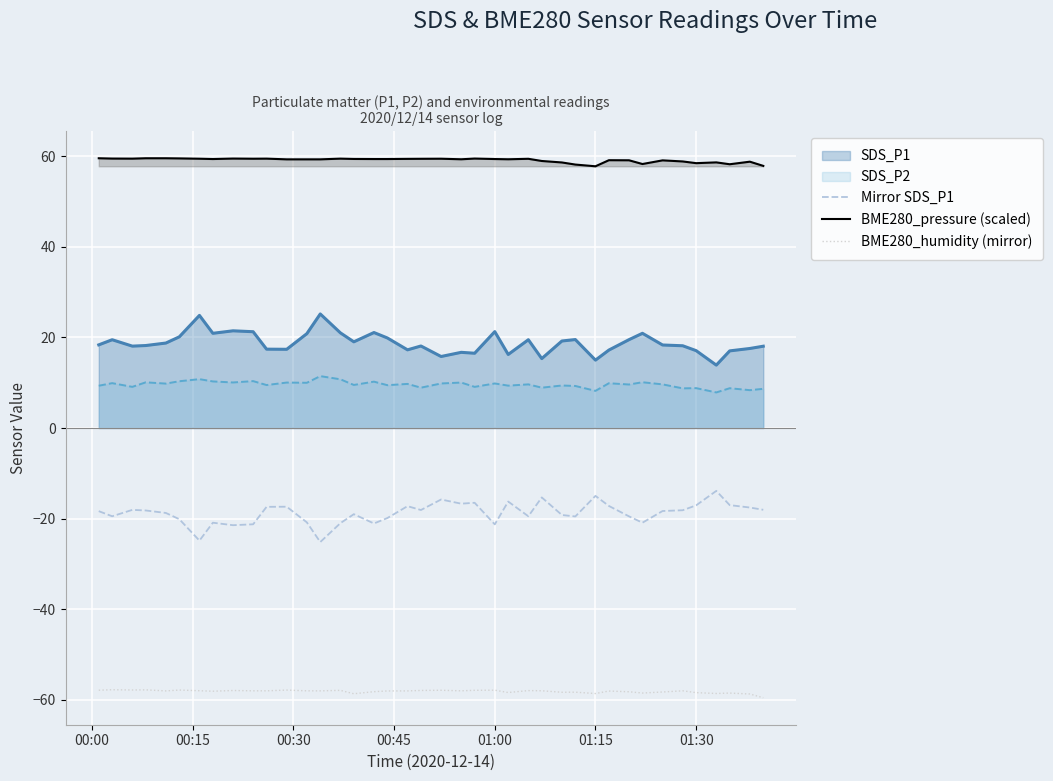

What is the minimum value for BME280_humidity (mirror)?

-59.5